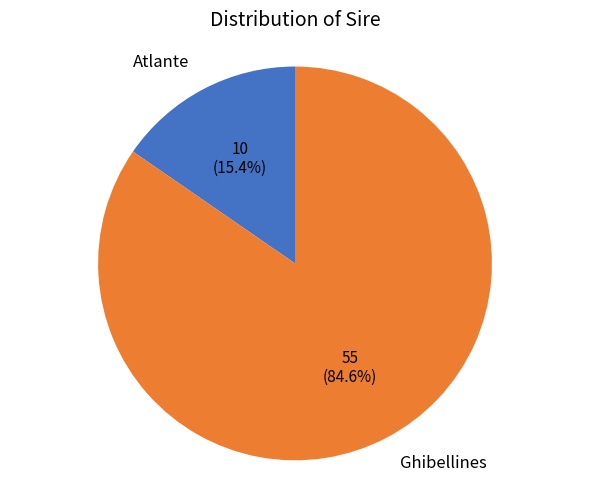

Which category has the smallest portion of the pie?

Atlante